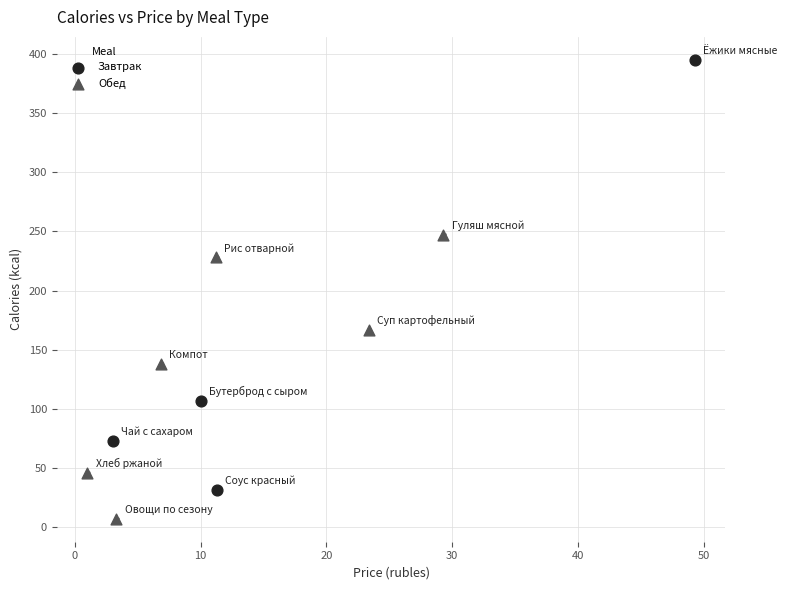

Which series reaches the maximum Y coordinate?

Завтрак